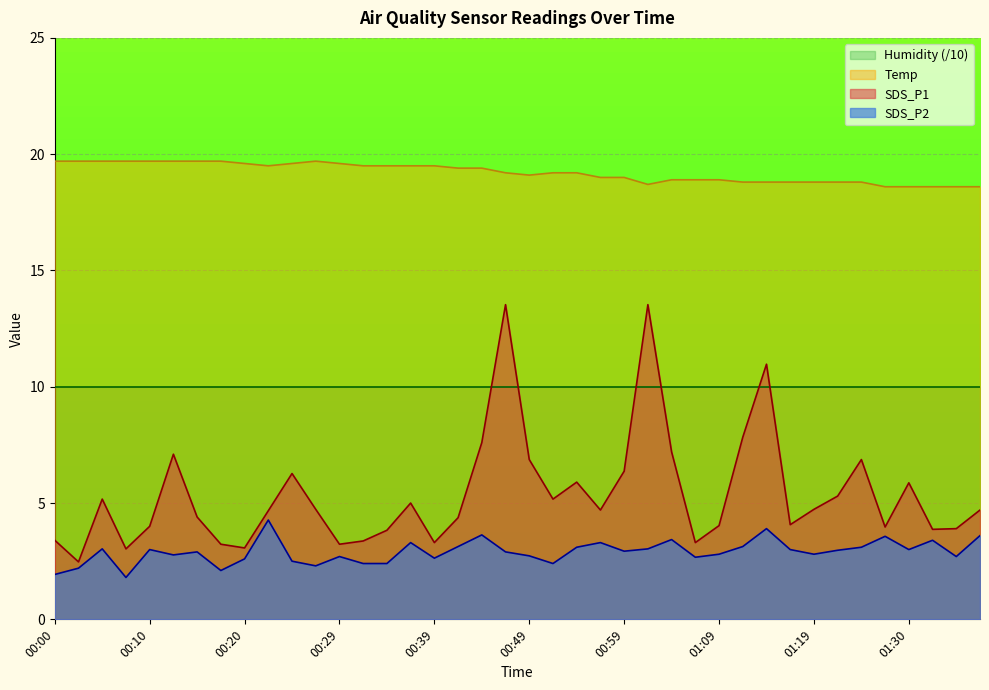

Between 00:02 and 00:17, which series saw the biggest shift?

SDS_P1